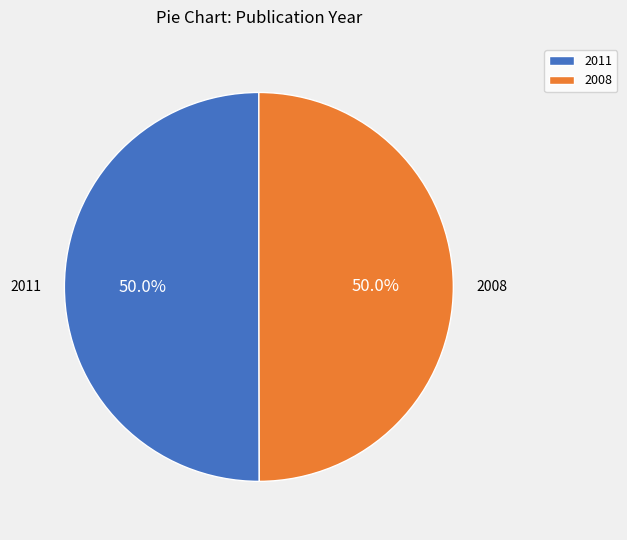

Do 2011 and 2008 together represent more than half of the pie?

Yes